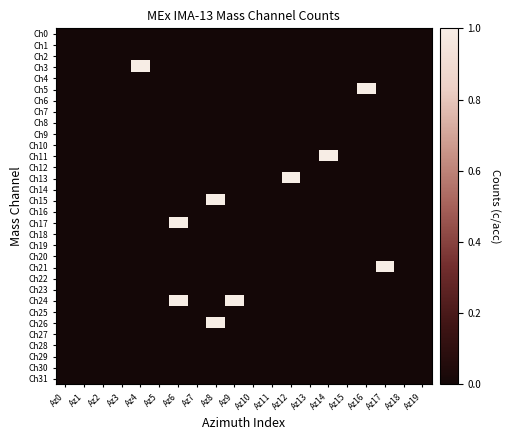

Rank the series by their maximum value, from highest to lowest.

Ch3, Ch5, Ch11, Ch13, Ch15, Ch17, Ch21, Ch24, Ch26, Ch0, Ch1, Ch2, Ch4, Ch6, Ch7, Ch8, Ch9, Ch10, Ch12, Ch14, Ch16, Ch18, Ch19, Ch20, Ch22, Ch23, Ch25, Ch27, Ch28, Ch29, Ch30, Ch31